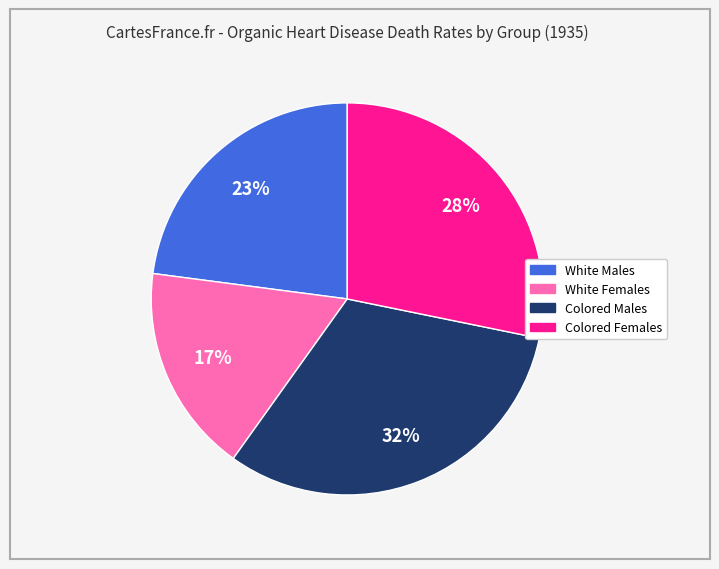

Count the number of slices in the pie.

4